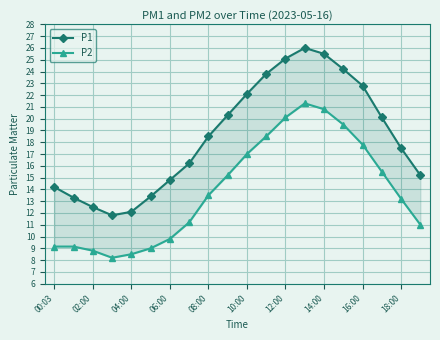

True or false: P1 has a value of 20.1 at 10:00.

False